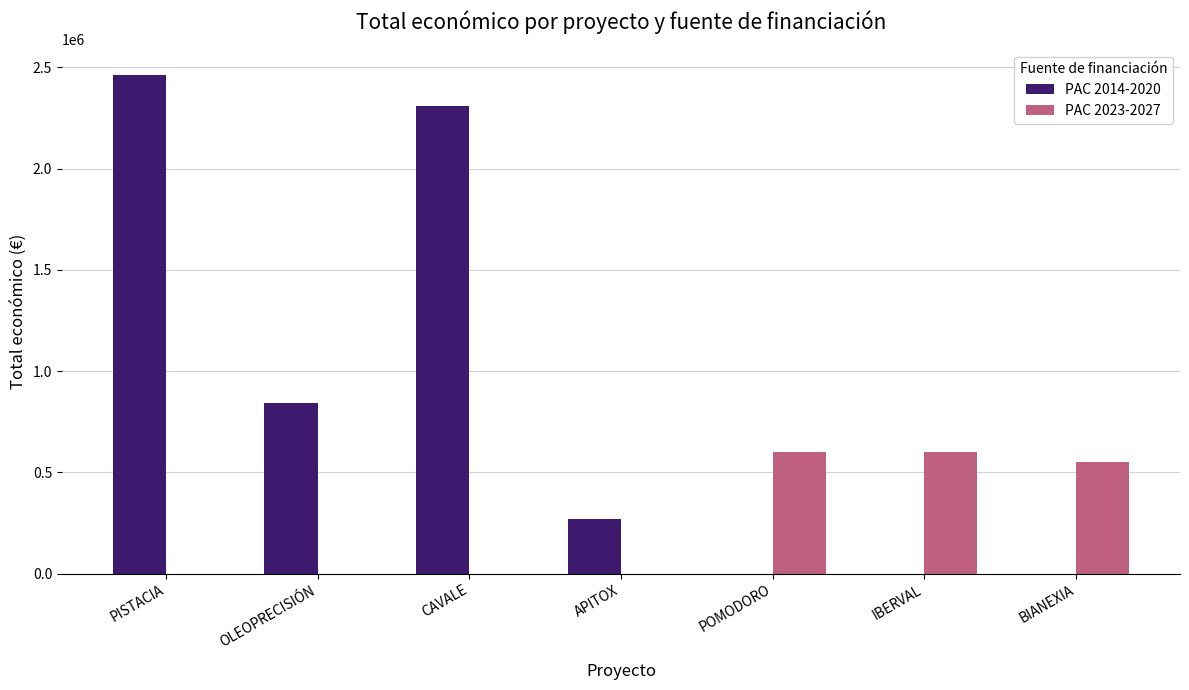

At which category does the chart reach its peak across all series?

PISTACIA